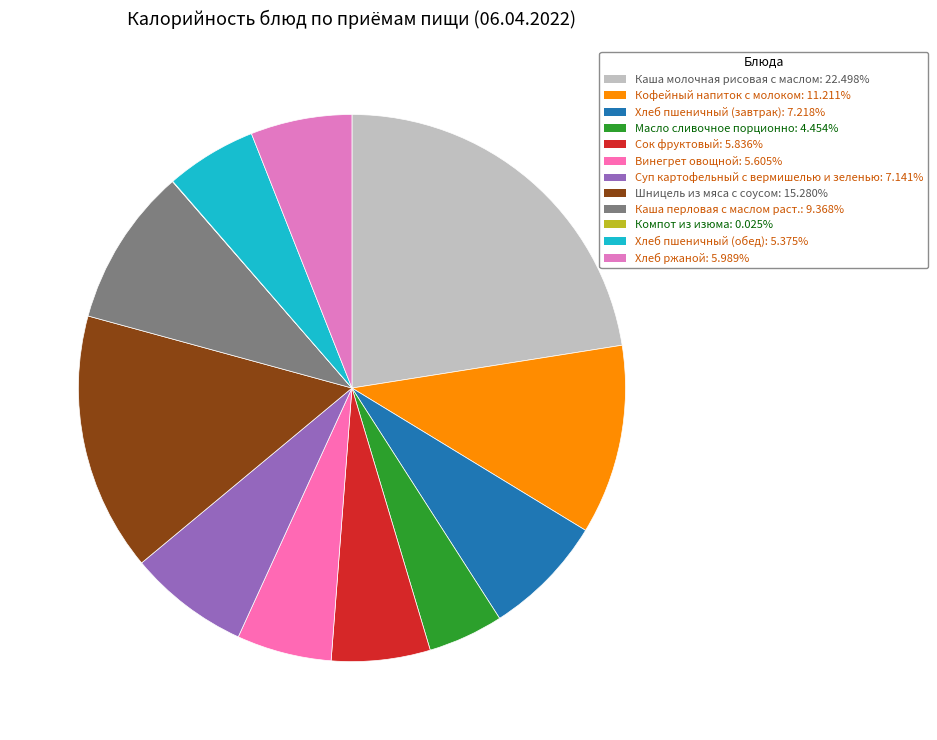

The Хлеб ржаной slice represents 21% of the pie. True or false?

False